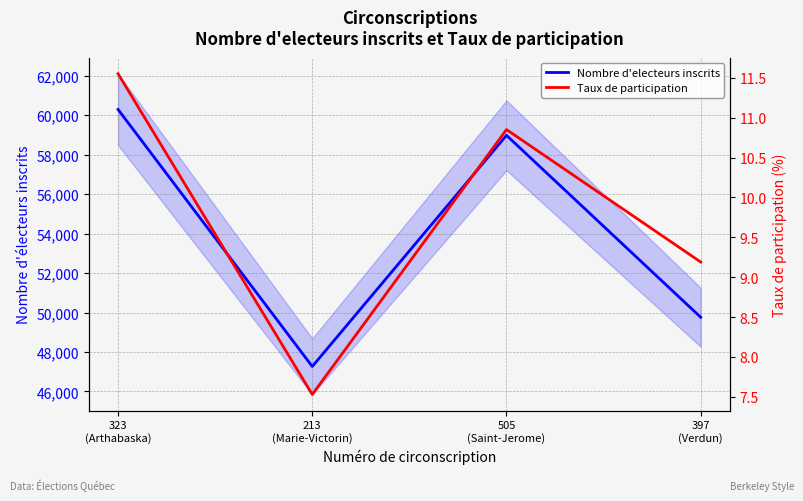

Rank the categories by Nombre d'electeurs inscrits value from highest to lowest.

323
(Arthabaska), 505
(Saint-Jerome), 397
(Verdun), 213
(Marie-Victorin)